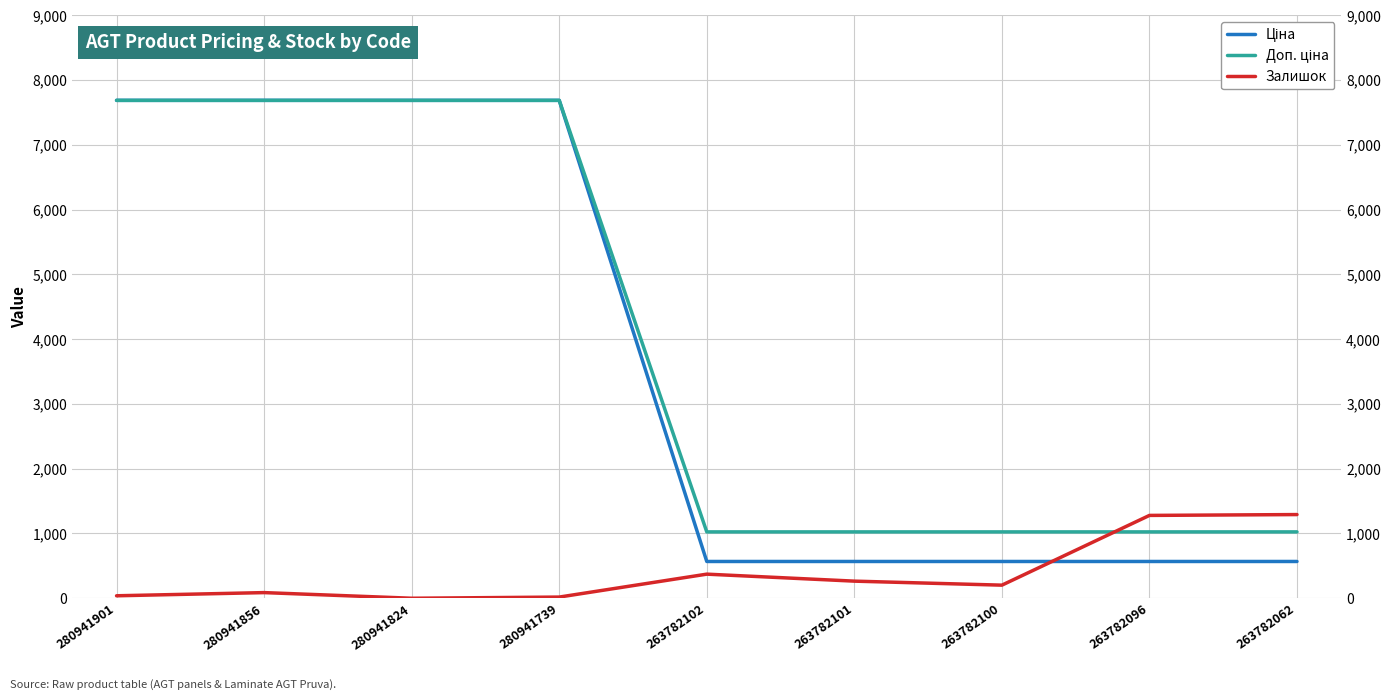

At which label does Залишок reach its minimum?

280941824